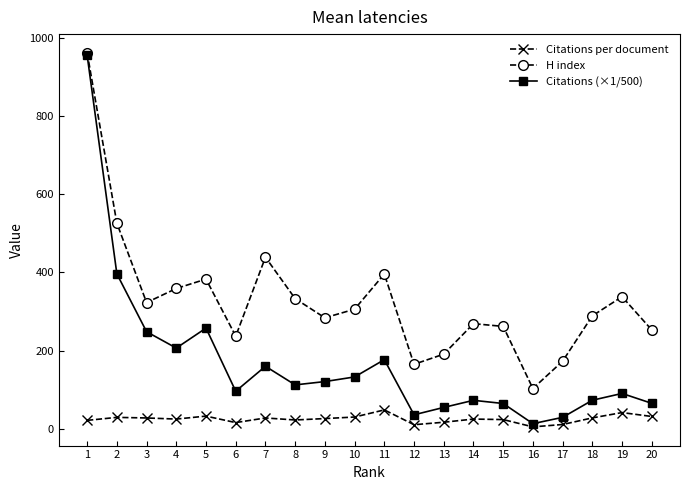

Between 7 and 10, which series saw the biggest shift?

H index